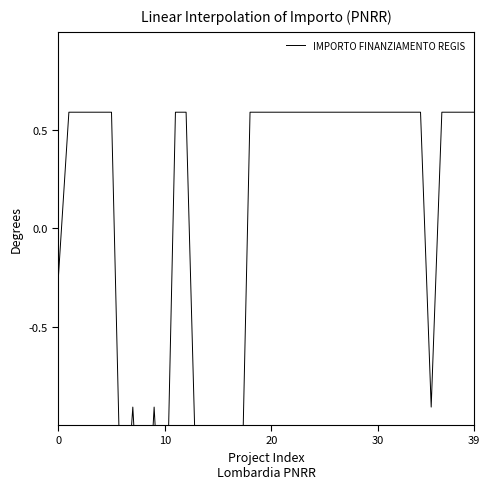

What is the greatest value displayed?

0.6